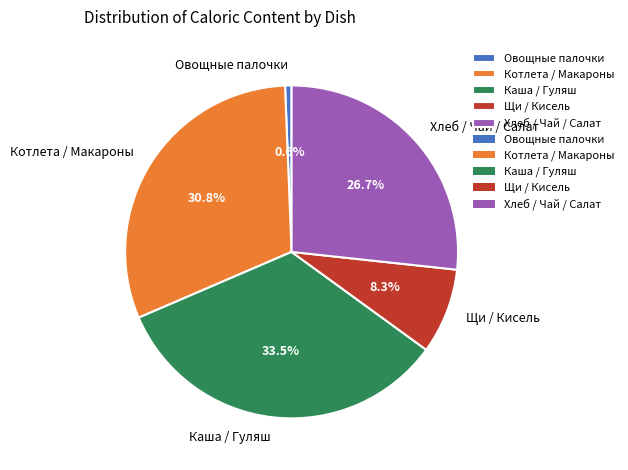

Is there any slice that represents more than half of the pie?

No